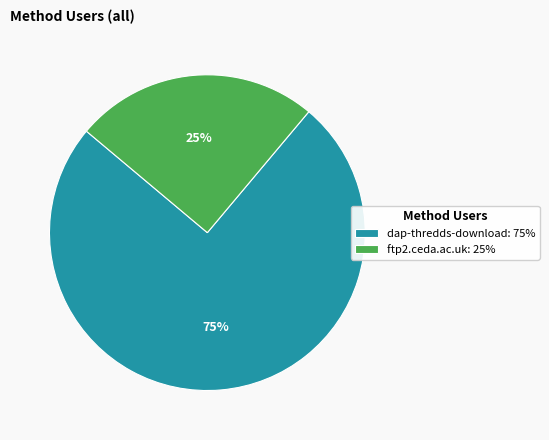

Is it true that dap-thredds-download is 75% of the pie?

True